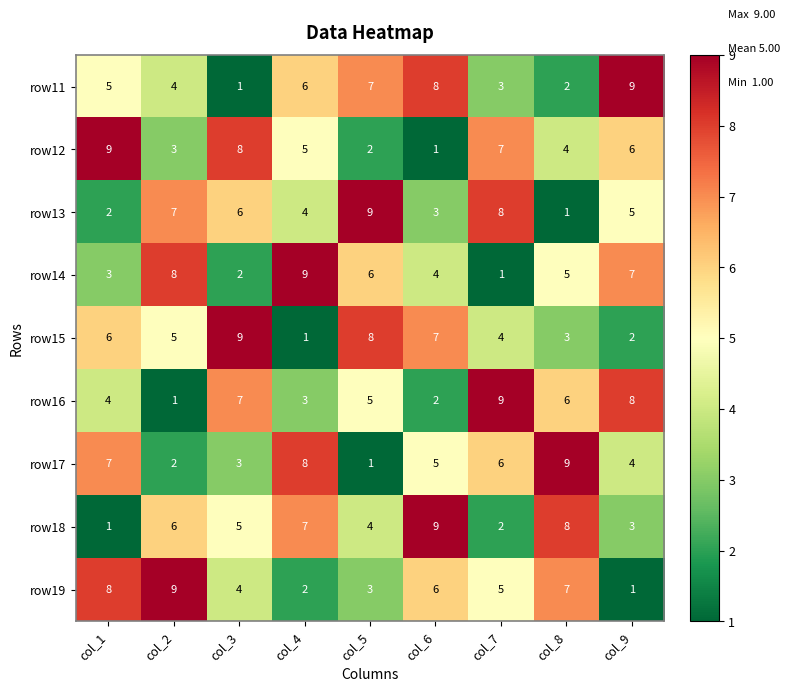

At which label does row19 reach its peak?

col_2